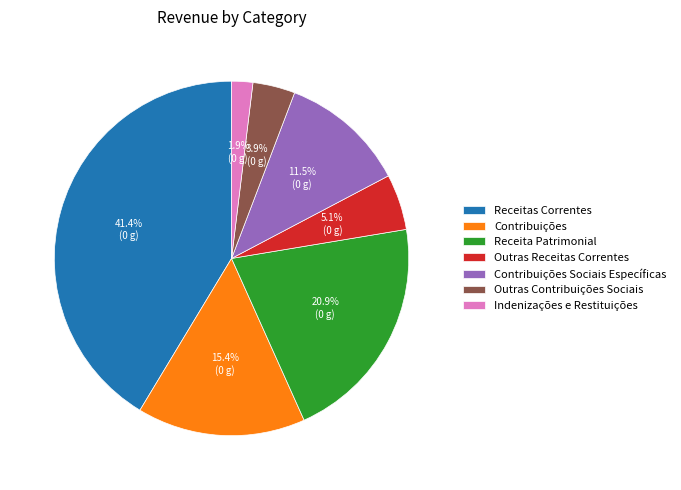

To the nearest percent, what portion does Receita Patrimonial represent?

21%